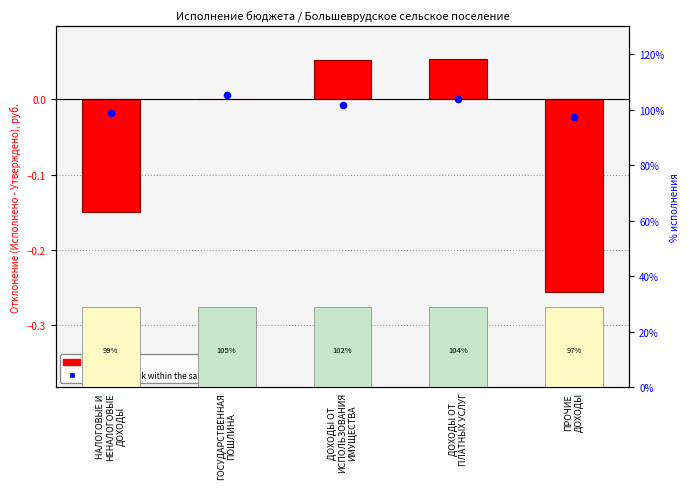

What are all the series names shown in the legend?

log2 ratio, percentile rank within the sample